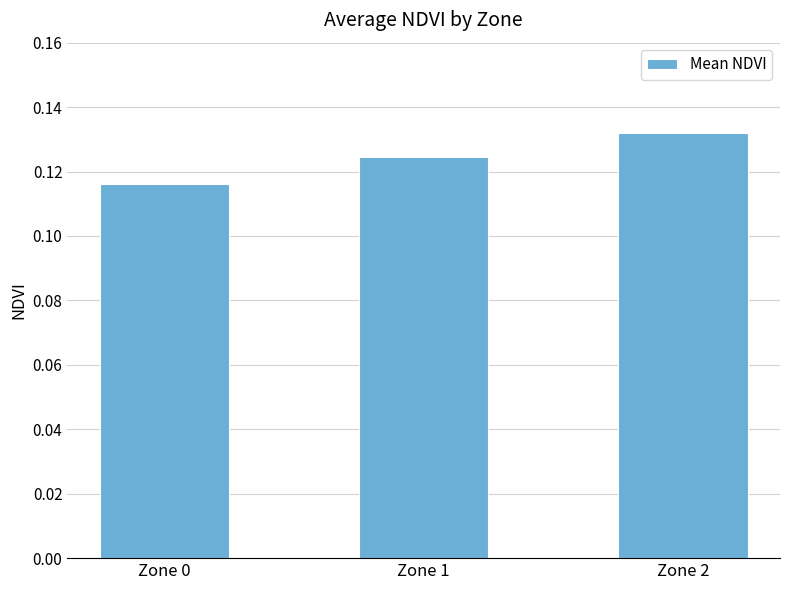

Where is the data nearest to the value 0?

Zone 0